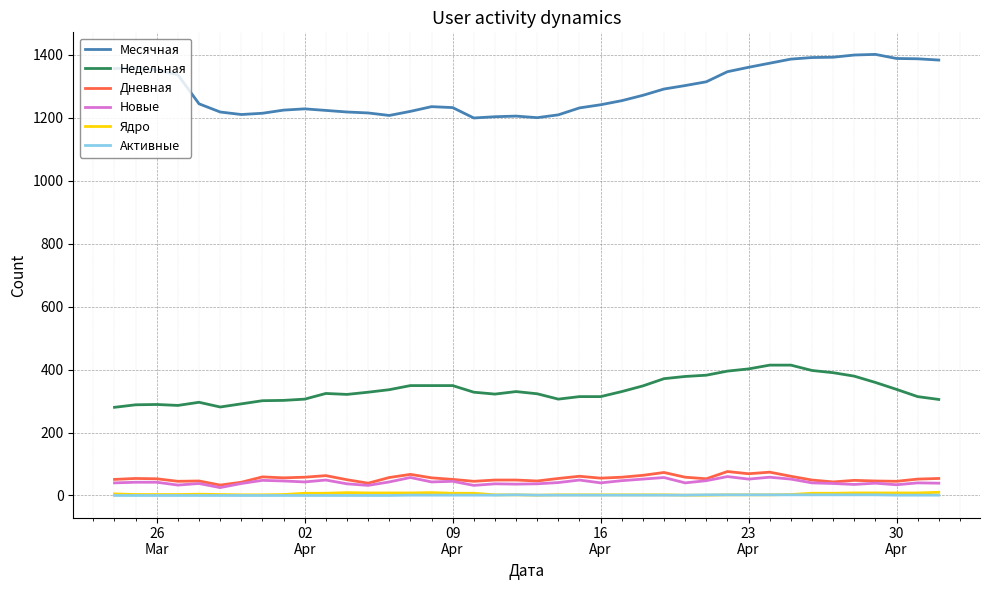

True or false: Активные and Недельная intersect in this chart.

False